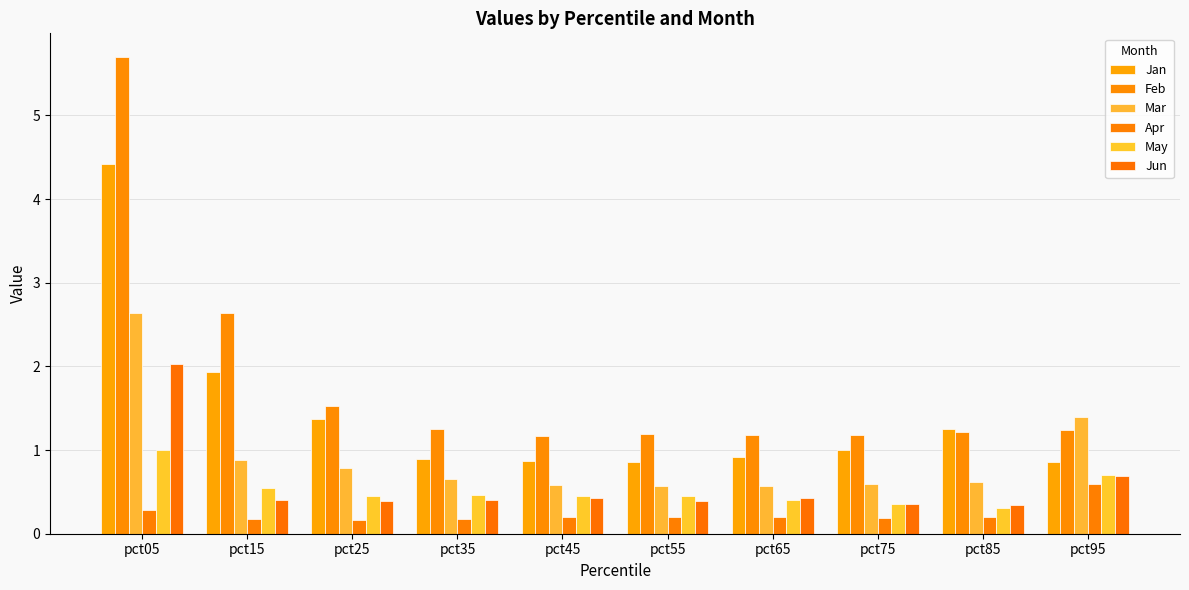

What are all the series names shown in the legend?

Jan, Feb, Mar, Apr, May, Jun